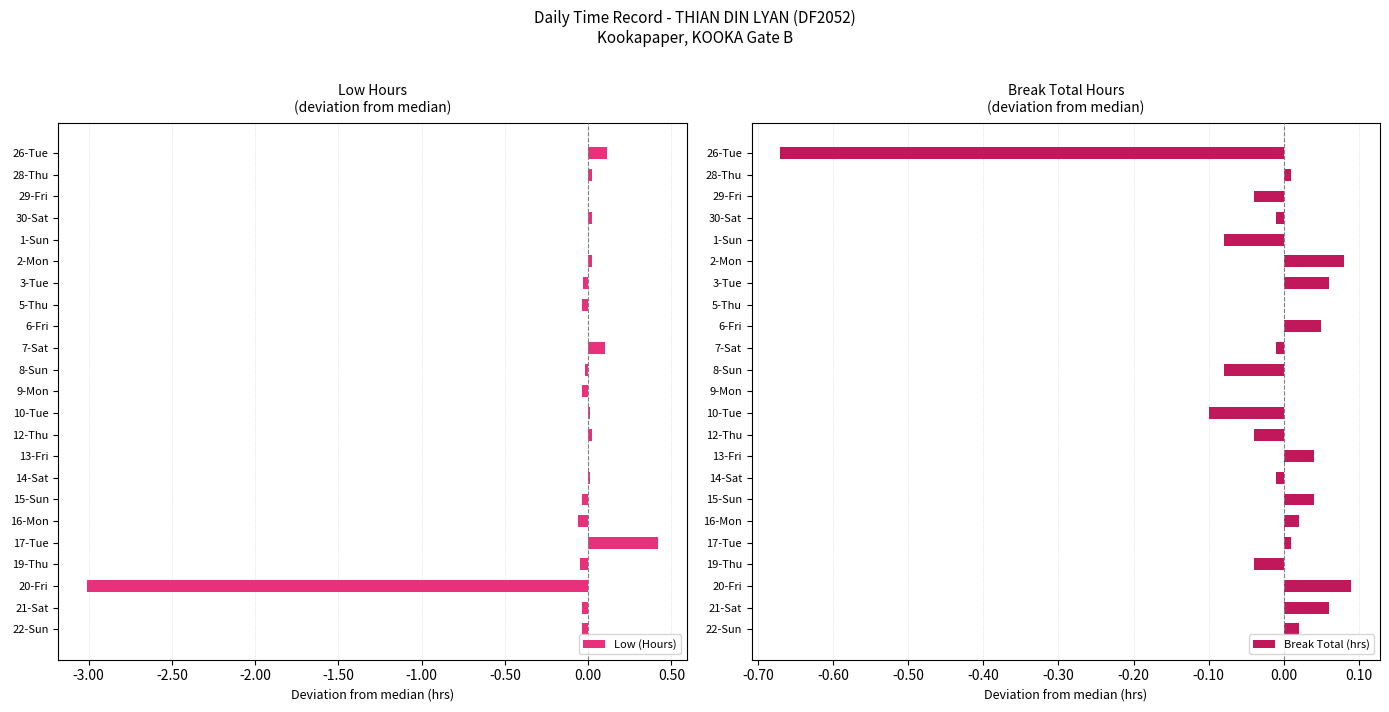

True or false: Low (Hours) has a value of -0.0 at 3-Tue.

True